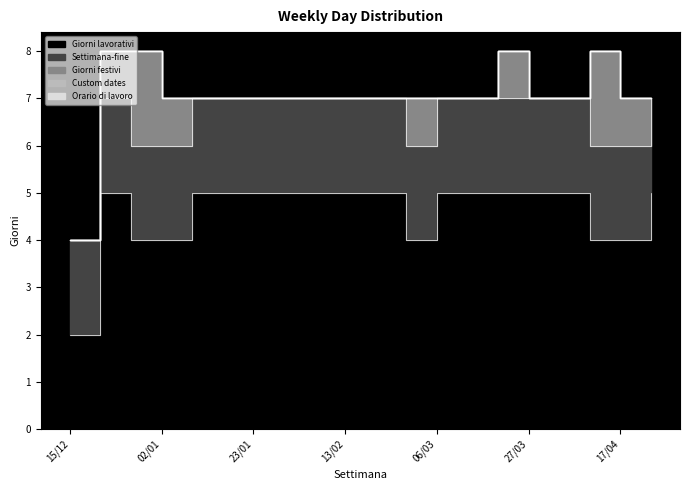

Is it true that Giorni festivi equals 2 at 17/04?

False